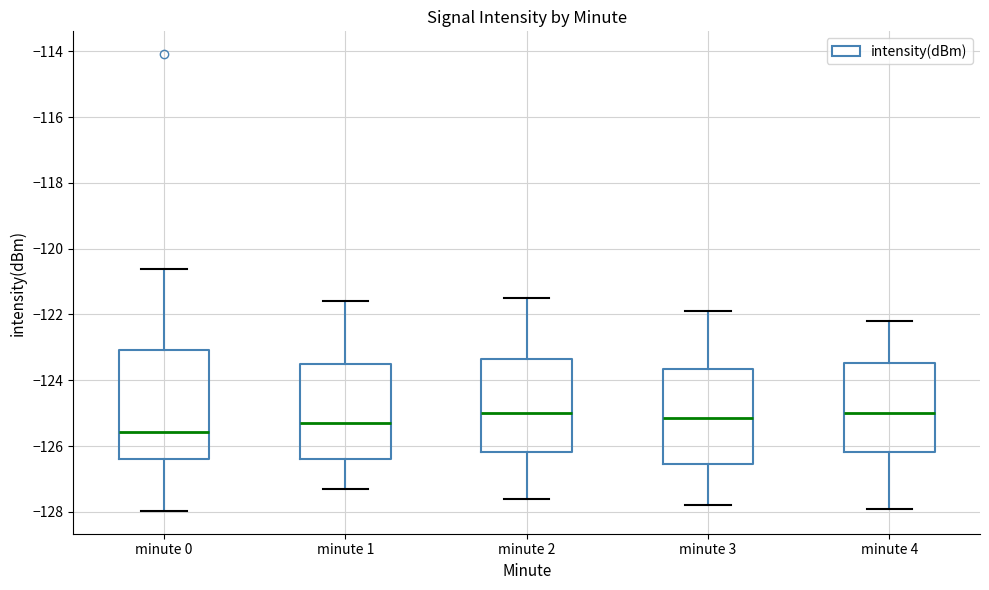

Which box's median line is the lowest?

minute 0